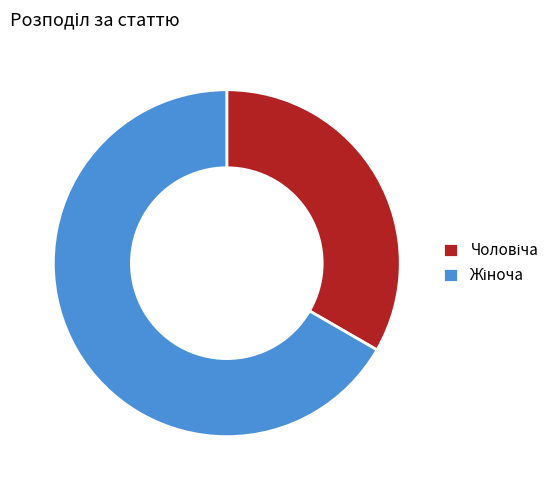

Does any single category account for the majority?

Yes